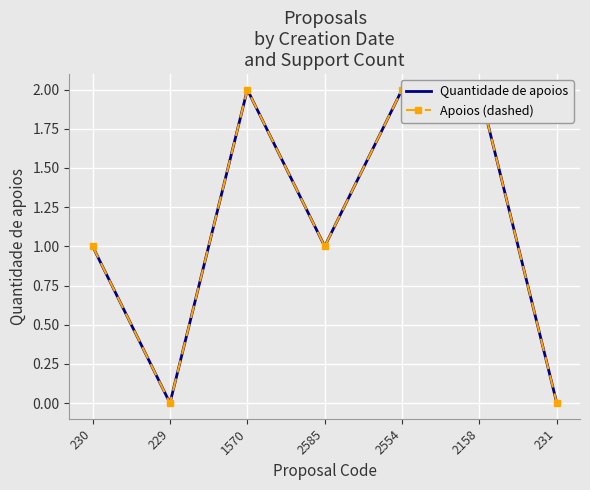

The Quantidade de apoios series shows 1 at 230. True or false?

True